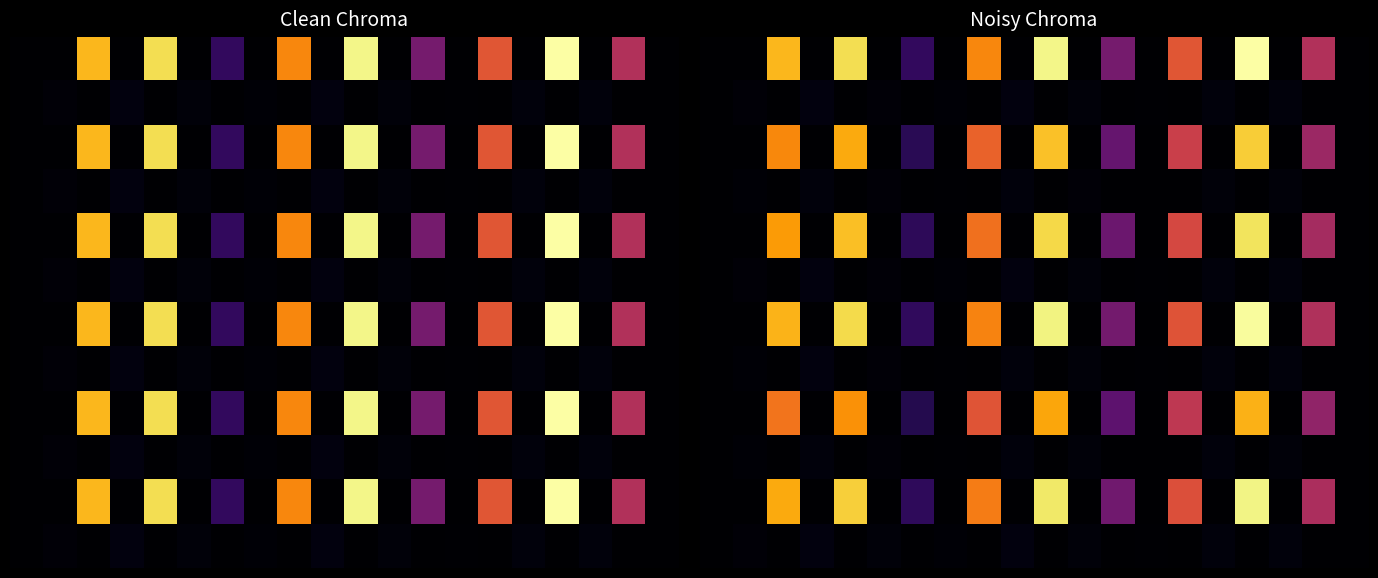

Is it true that 10 equals 121.1 at 0.0?

False